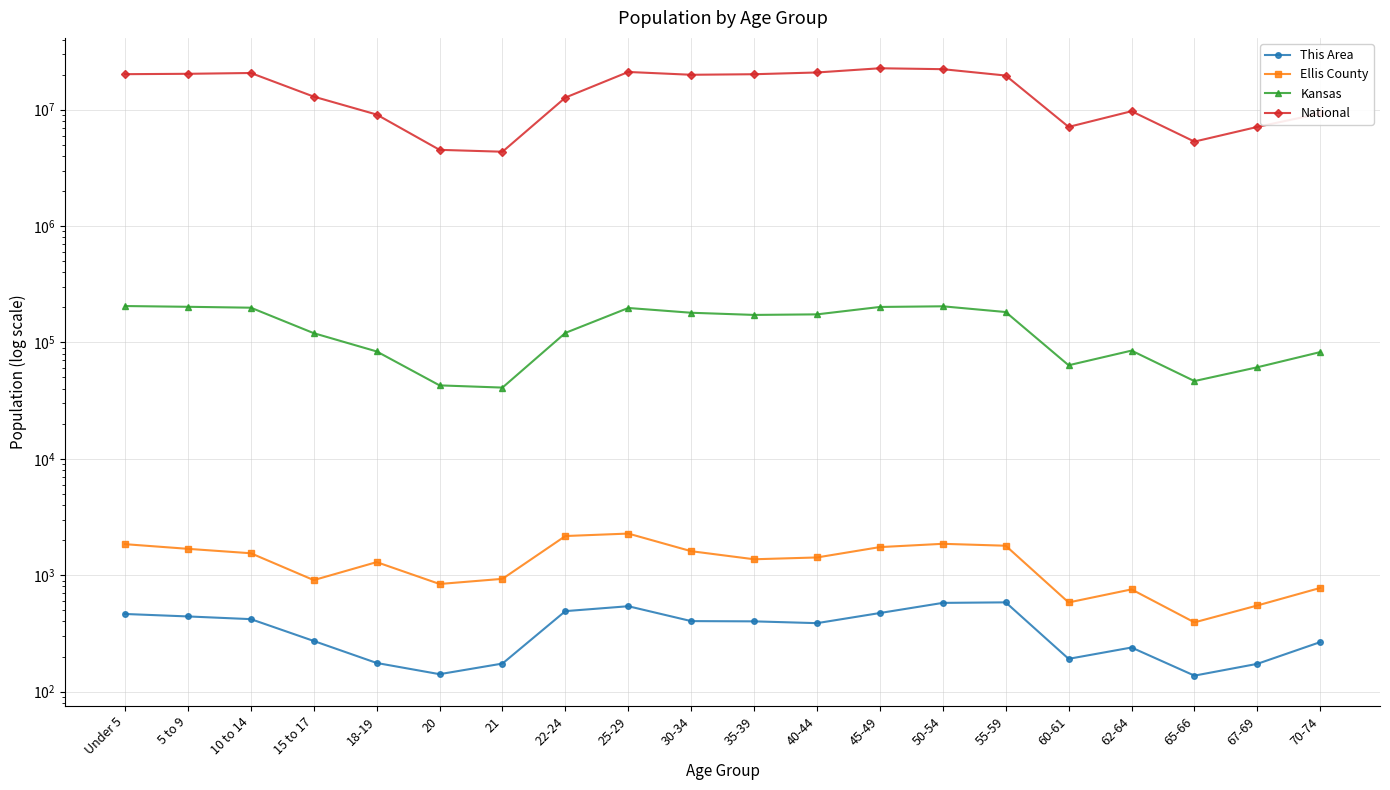

How many lines are shown in the chart?

4